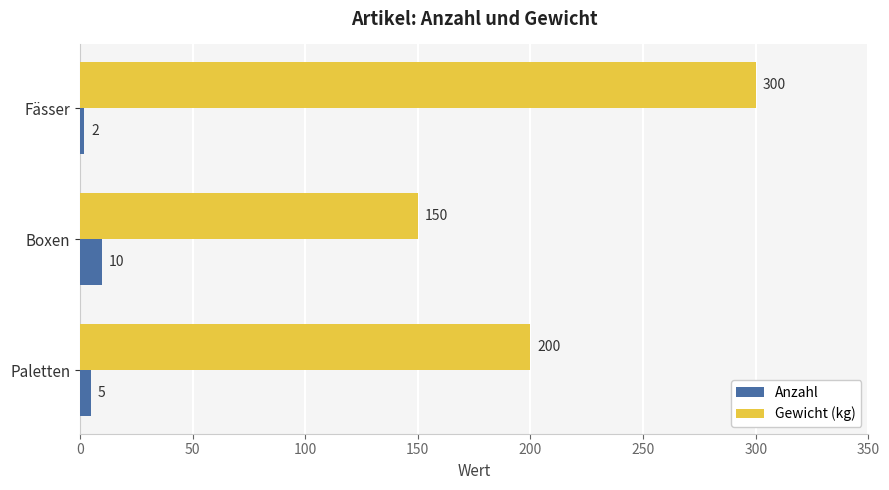

How many categories are shown in the chart?

3